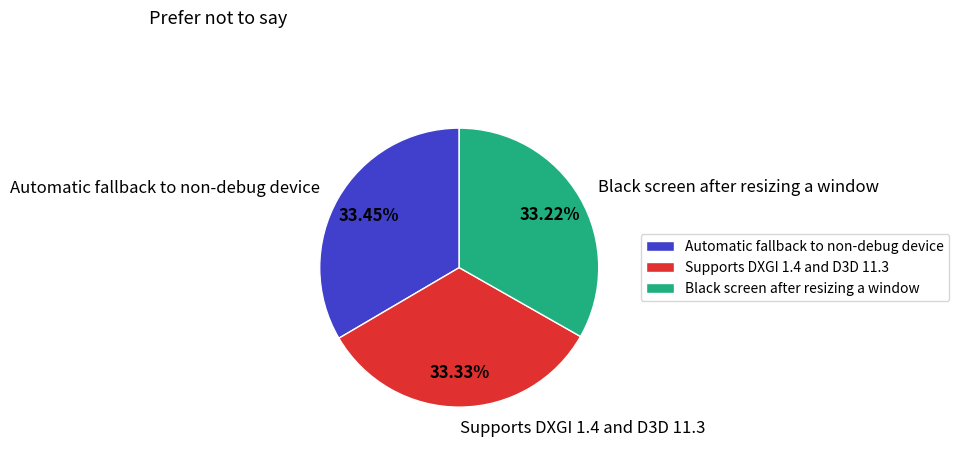

Is Supports DXGI 1.4 and D3D 11.3 the majority of the pie?

No